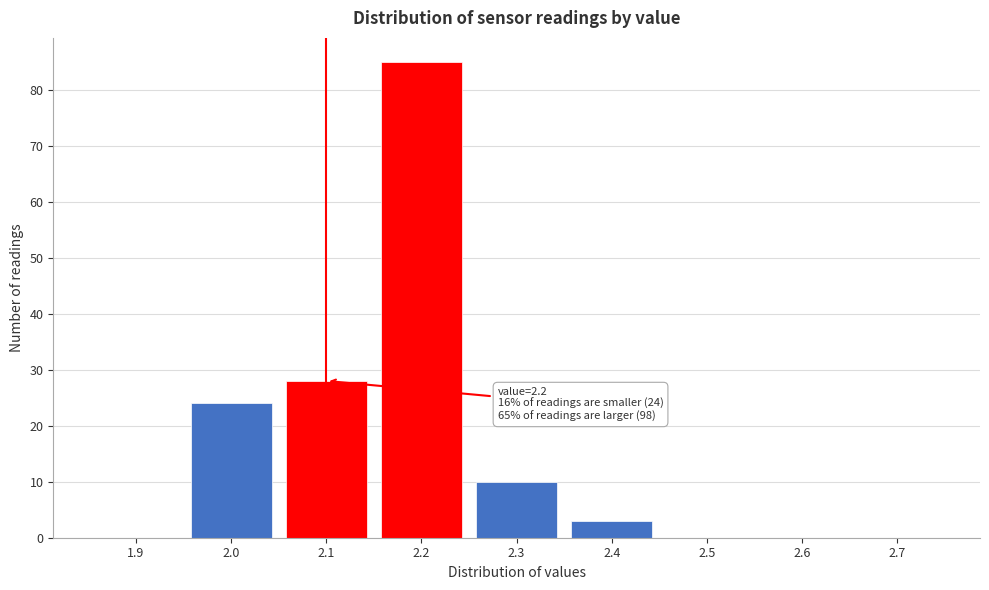

Reading right to left, transcribe all the data shown in this chart.

2.7=0	2.6=0	2.5=0	2.4=3	2.3=10	2.2=85	2.1=28	2.0=24	1.9=0